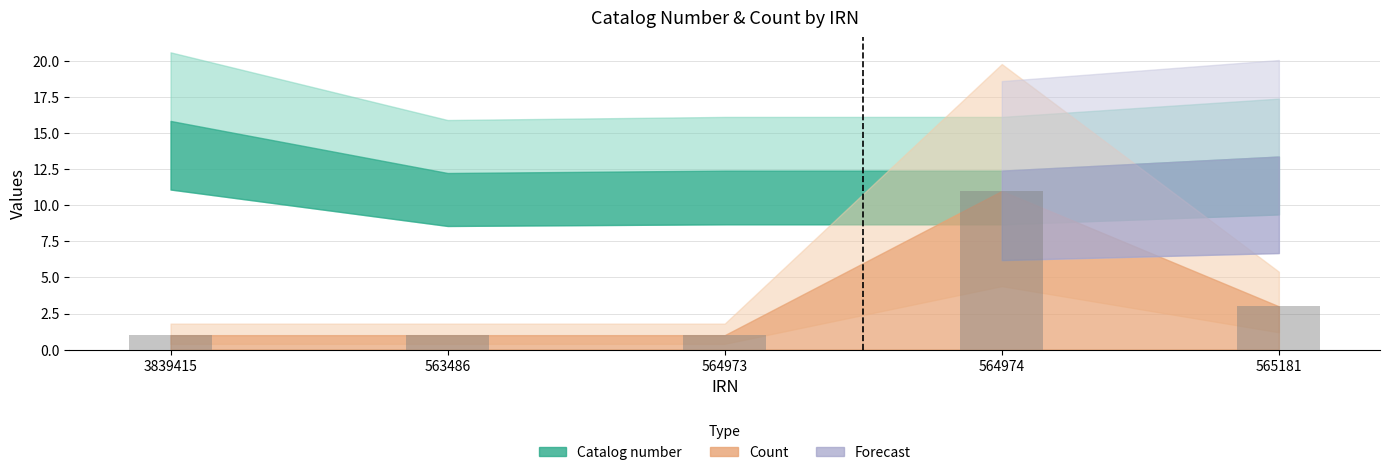

Which label corresponds to the largest value in the chart?

564974